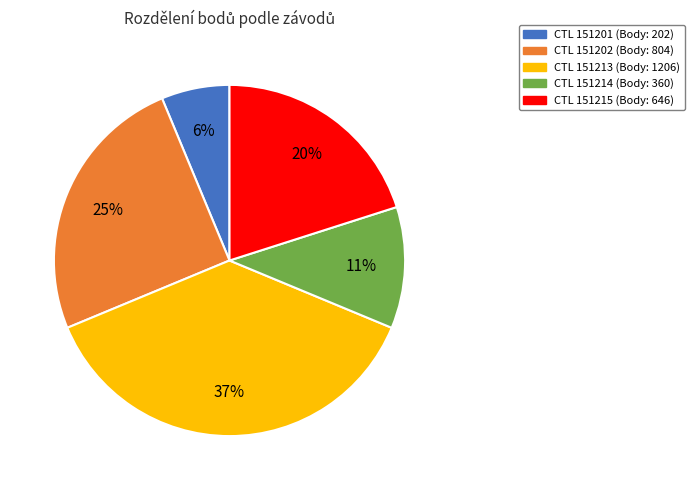

Is there a majority slice in this chart?

No